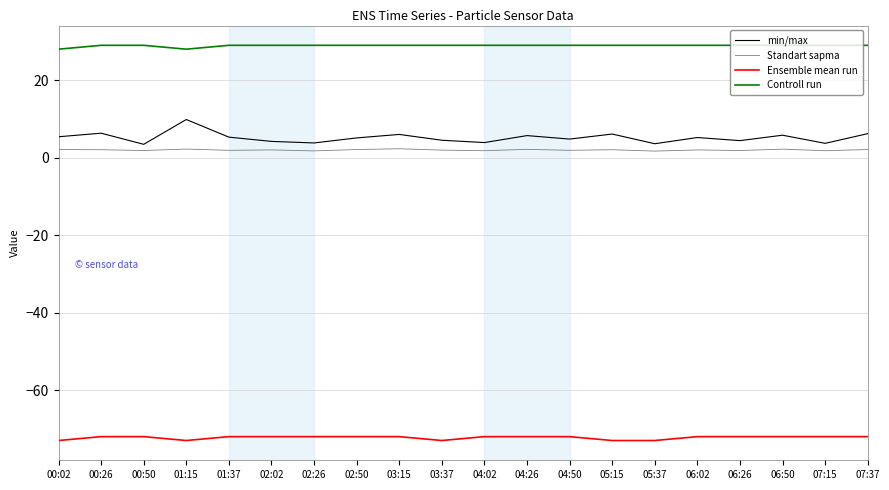

Does the chart display data point markers on the line(s)?

No